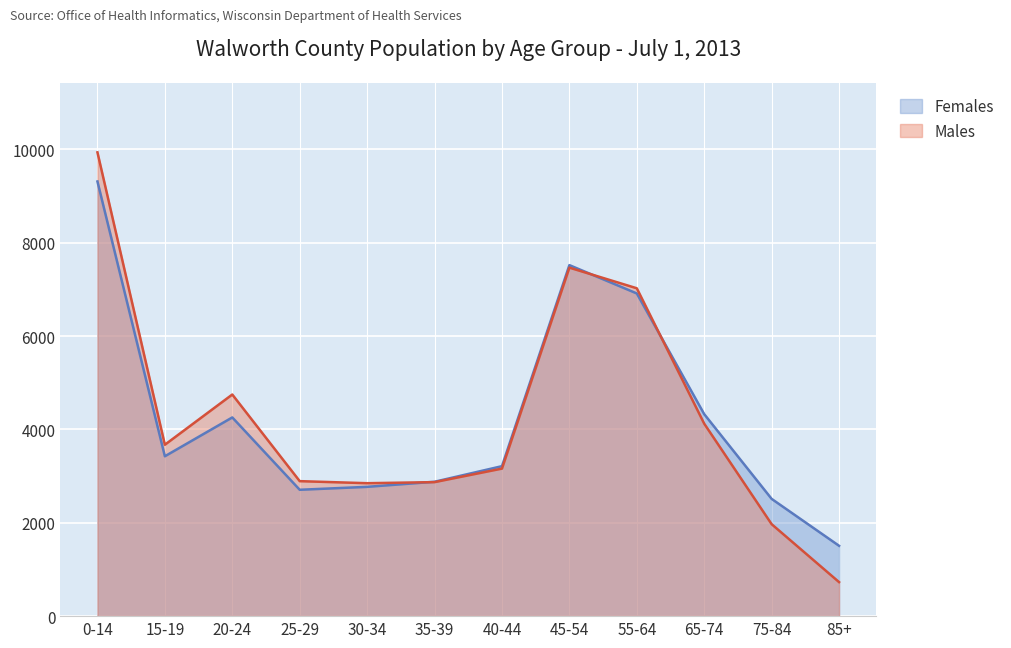

The value of Females at 30-34 is 2770. True or false?

True